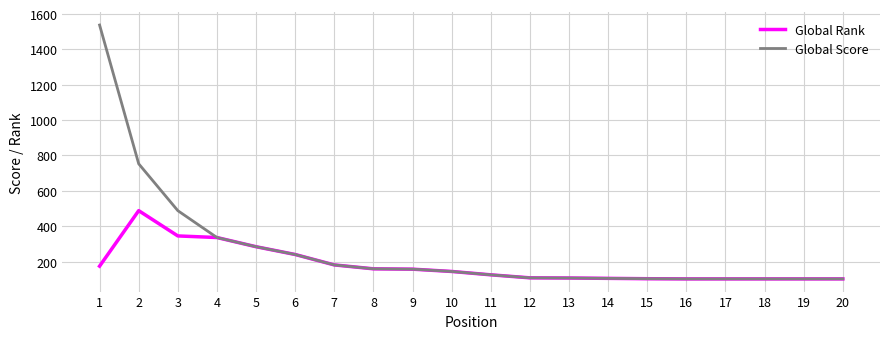

Which series has the widest spread of values?

Global Score